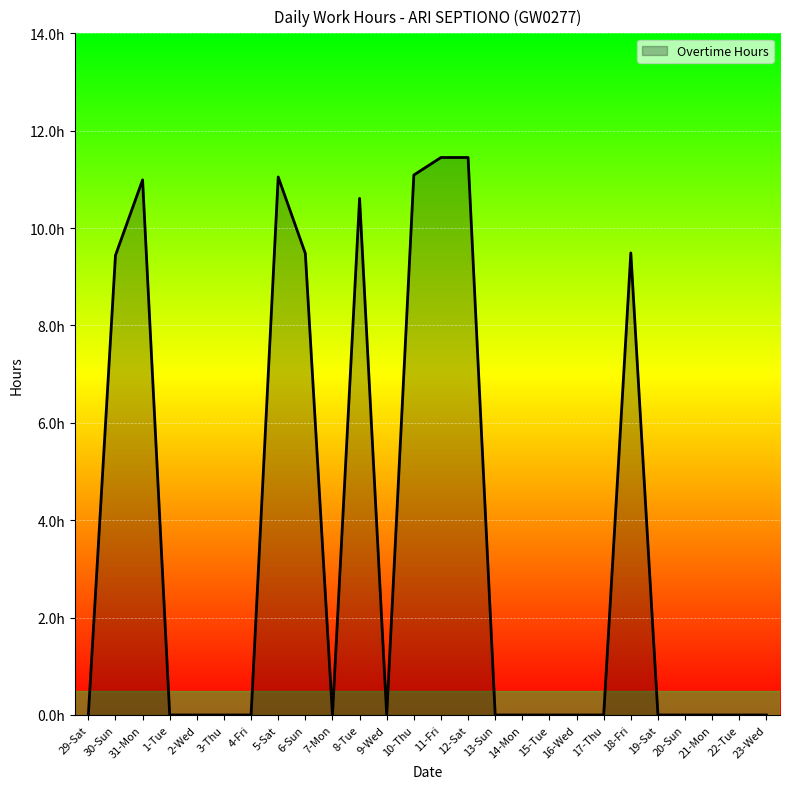

What is the difference between the maximum and second lowest values?

11.4